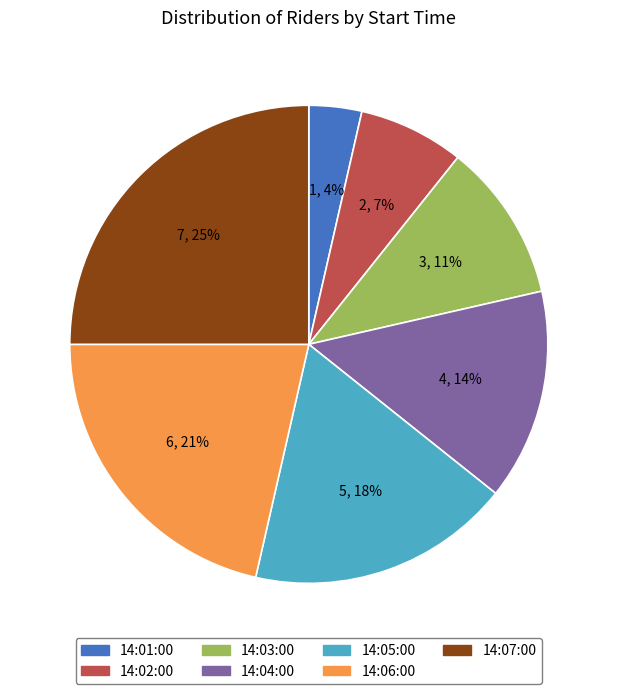

Do 14:07:00 and 14:06:00 together represent more than half of the pie?

No